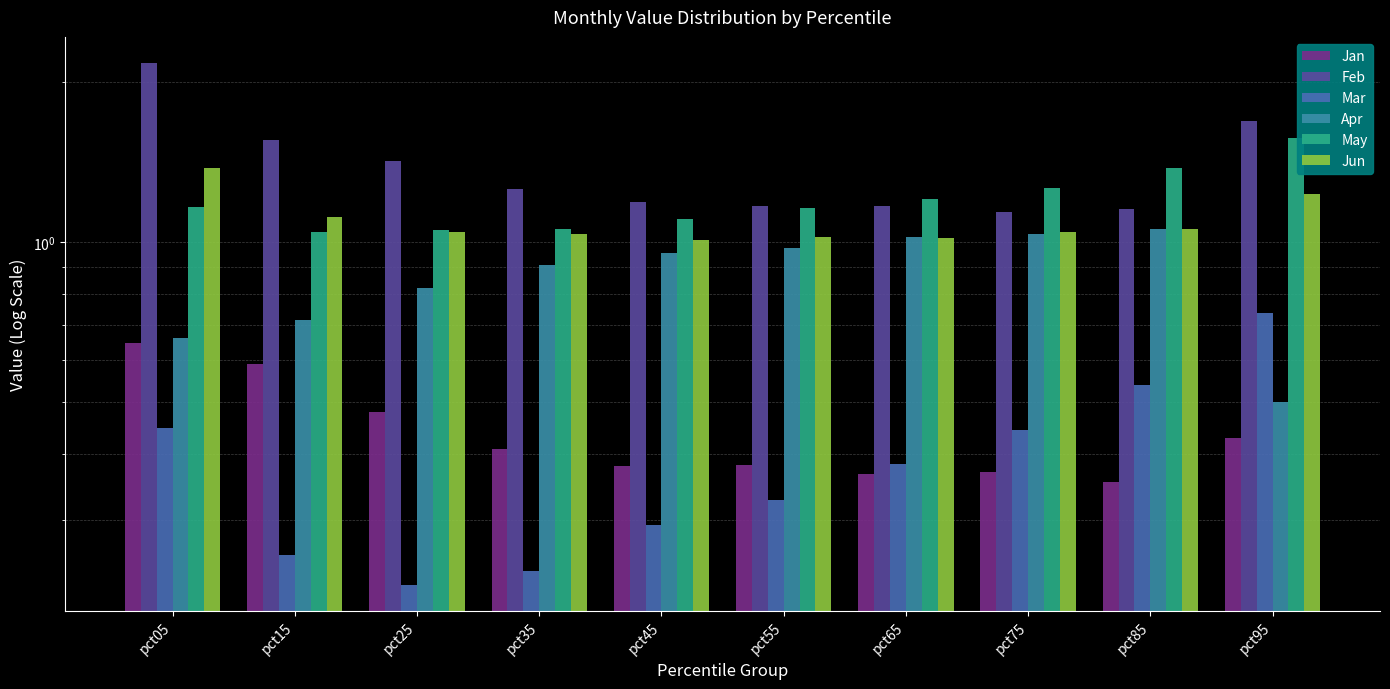

At how many categories does at least one series exceed 1?

10